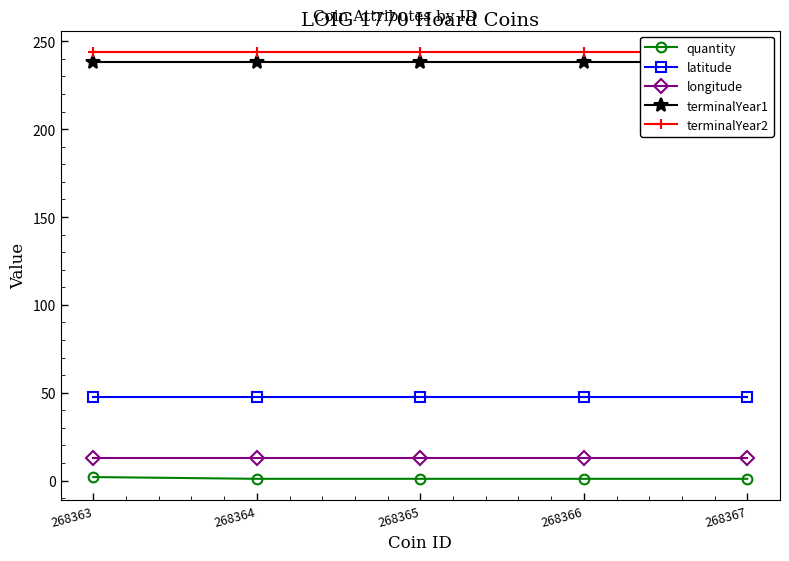

What is the total value across all series at 268363?

544.8